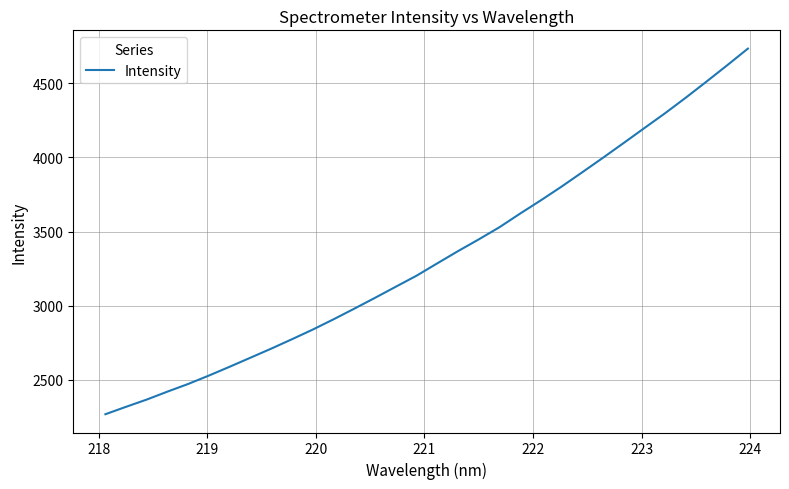

Is this an area chart (filled region under the line)?

No